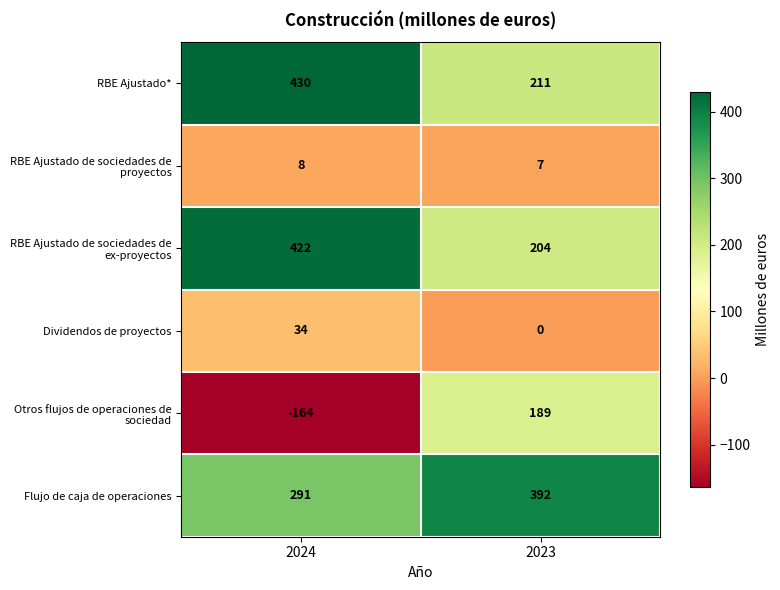

Is it true that Dividendos de proyectos equals 0 at 2023?

True